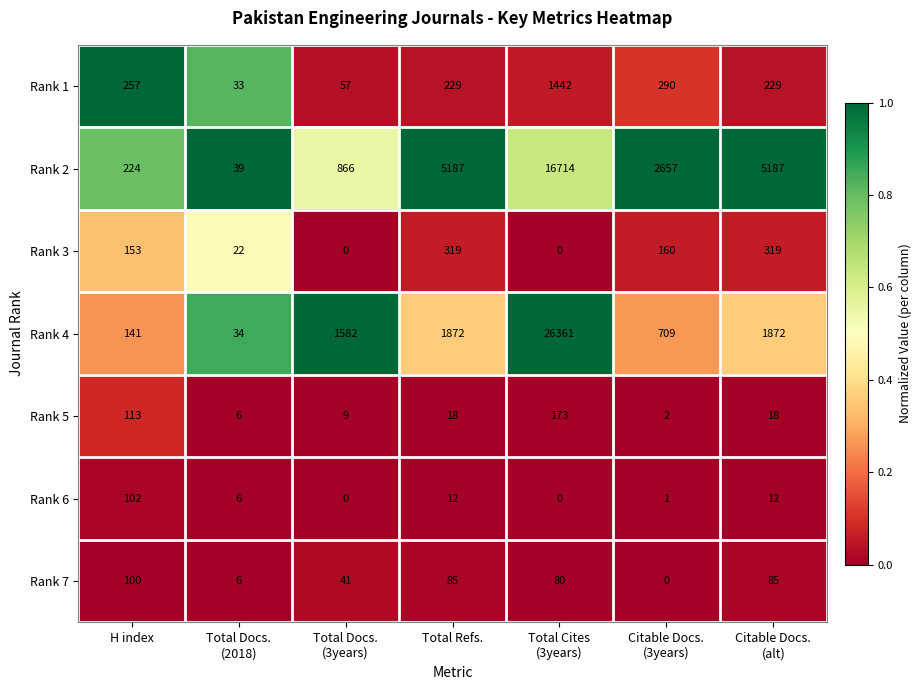

What is the sum of all Rank 1 values?

2537